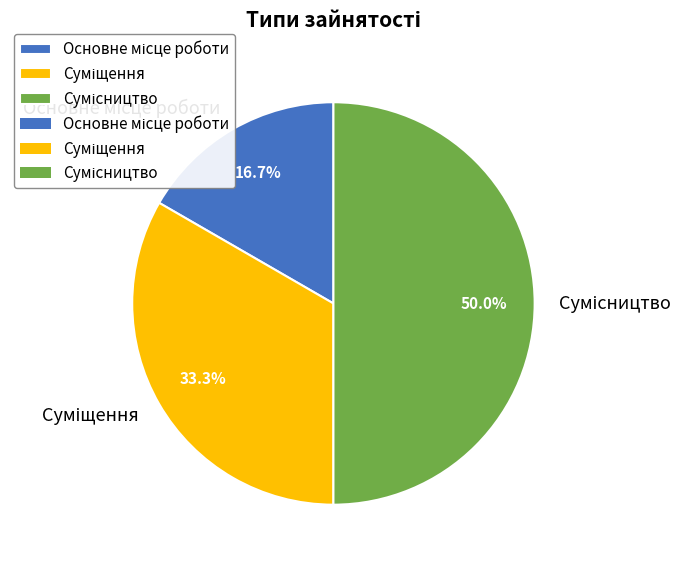

How many slices are in this pie chart?

3